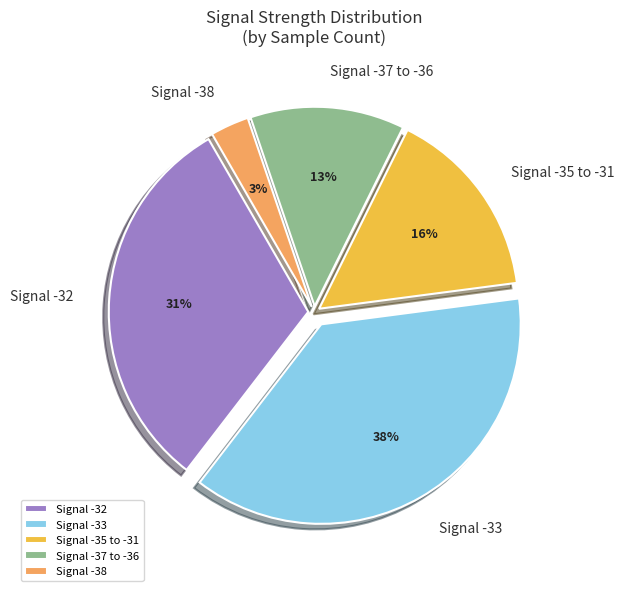

Combined, do Signal -33 and Signal -35 to -31 account for over 50%?

Yes